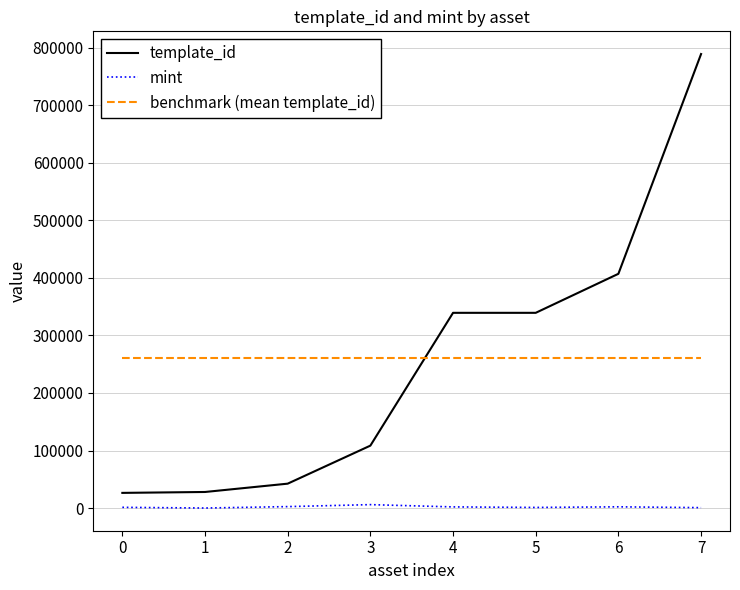

What is the highest value of the template_id series?

788866.0